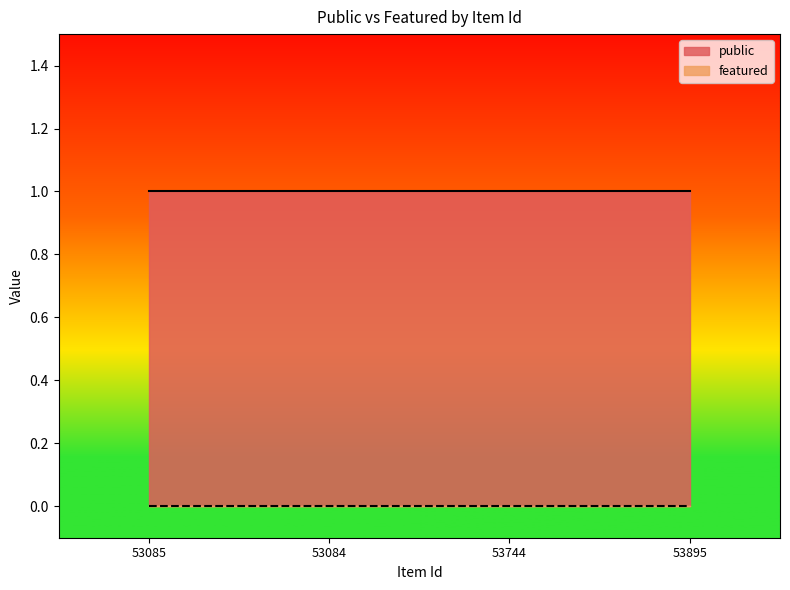

Rank the categories by featured value from lowest to highest.

53085, 53084, 53744, 53895